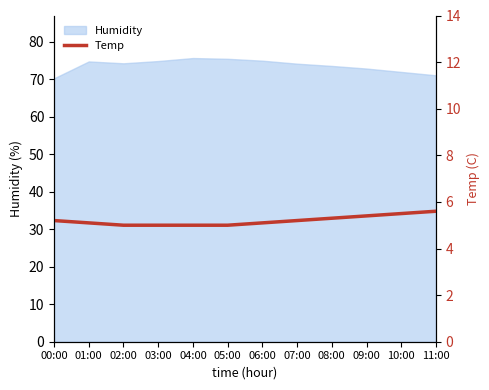

Is it true that the value at 08:00 is 5.3?

True